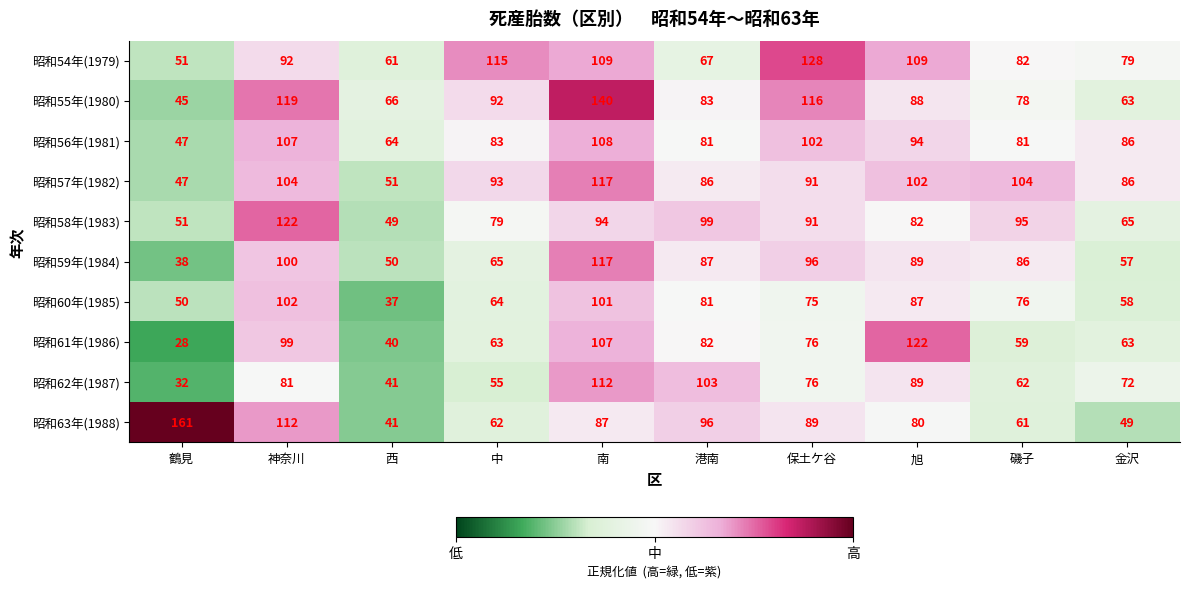

What is the difference between the 昭和54年(1979) values at 磯子 and 港南?

15